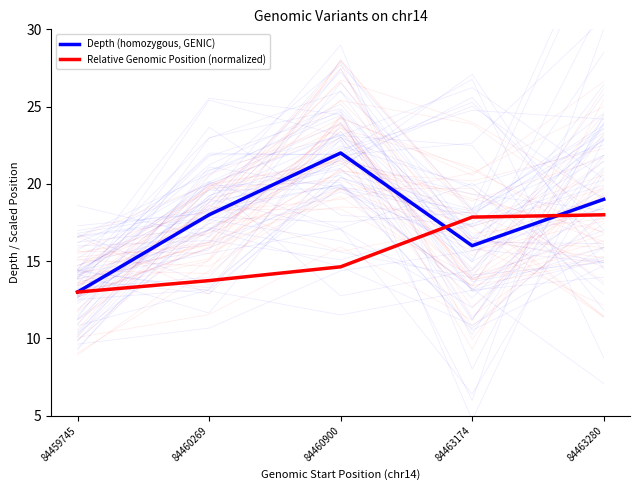

Does the chart have visible grid lines?

No